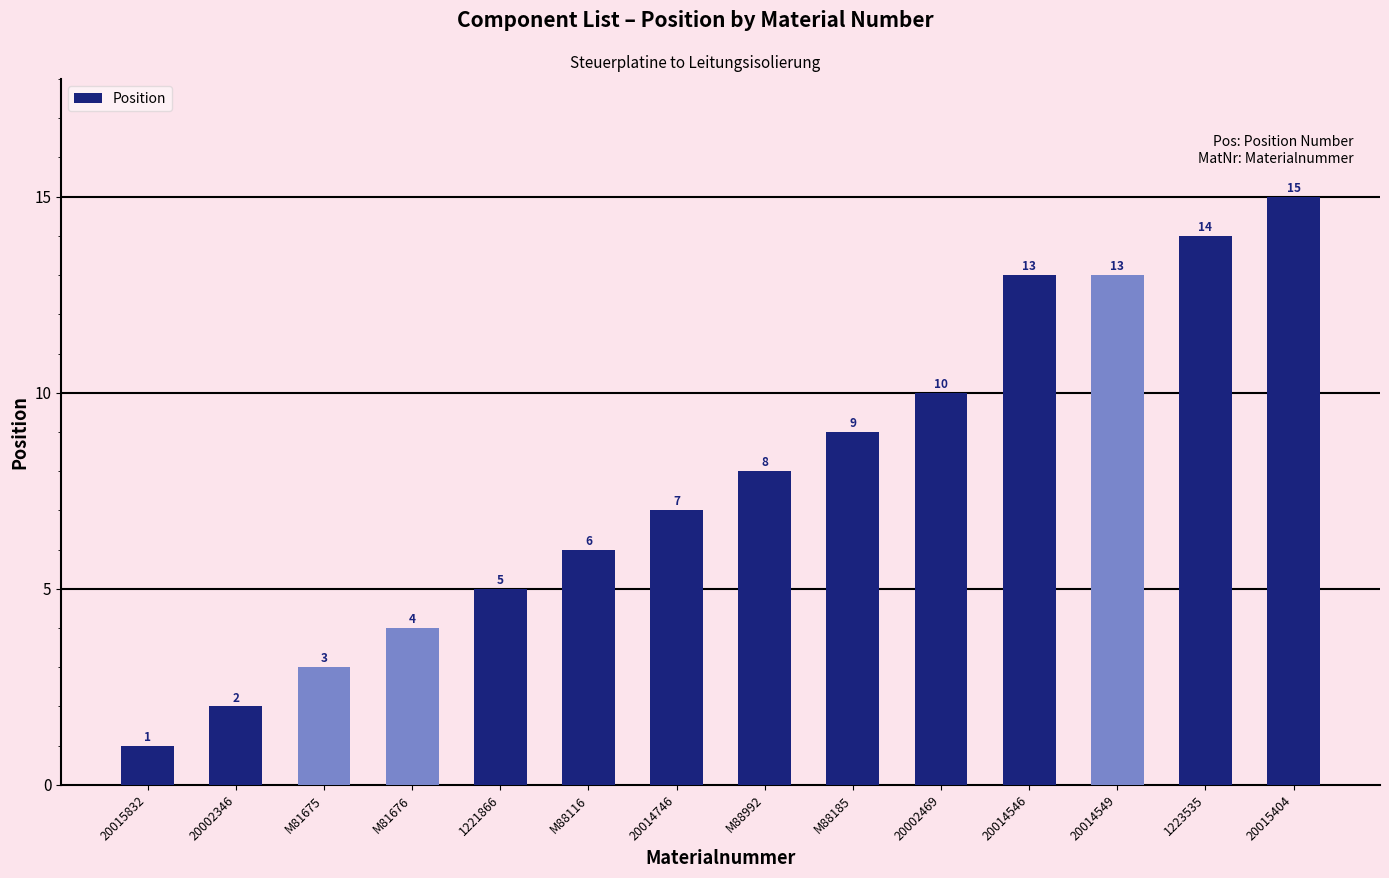

What is the difference between the second highest and minimum values?

13